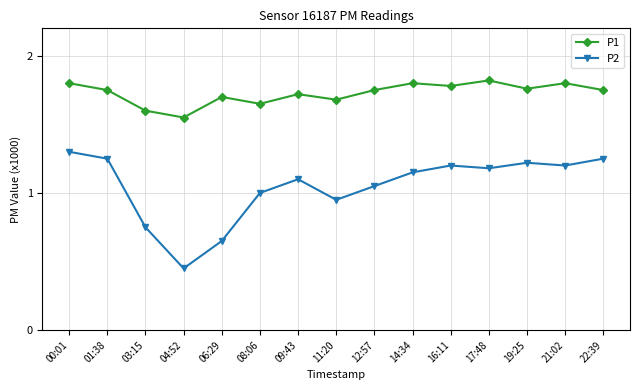

At how many categories does at least one series exceed 1?

15